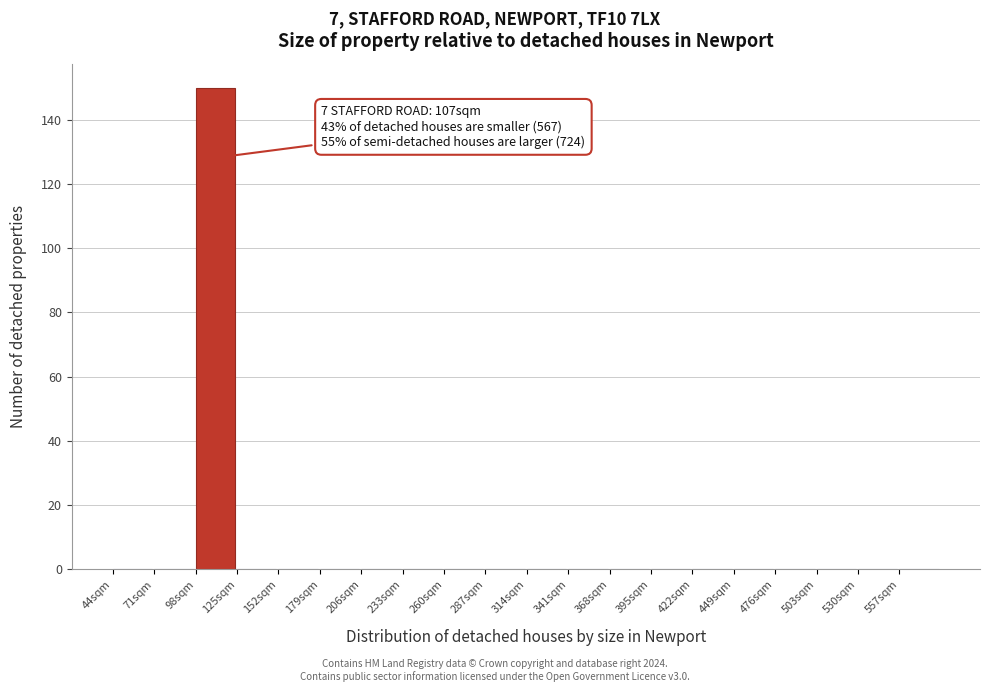

Over which range of the x-axis is the bar tallest?

98 to 125